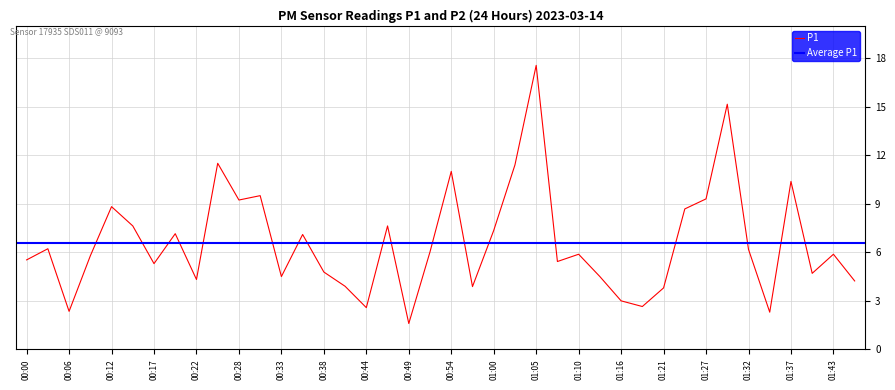

True or false: there are more than 1 points higher than both neighbors.

True